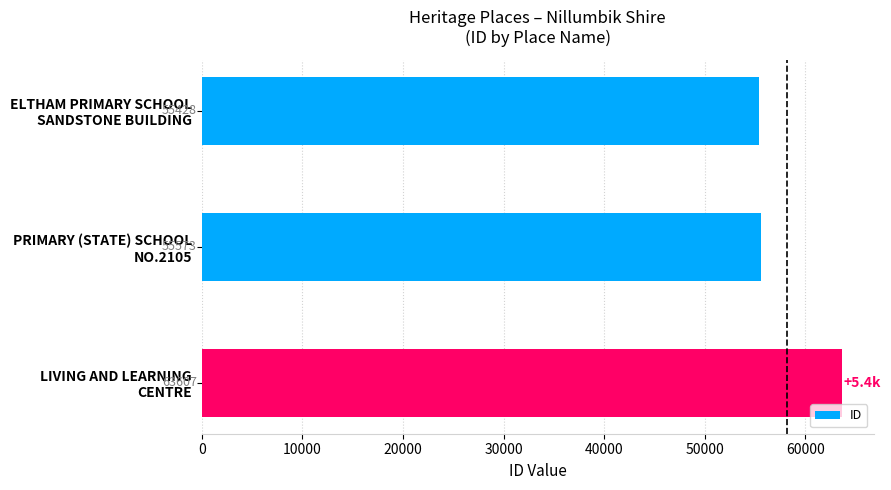

What is the average value?

58203